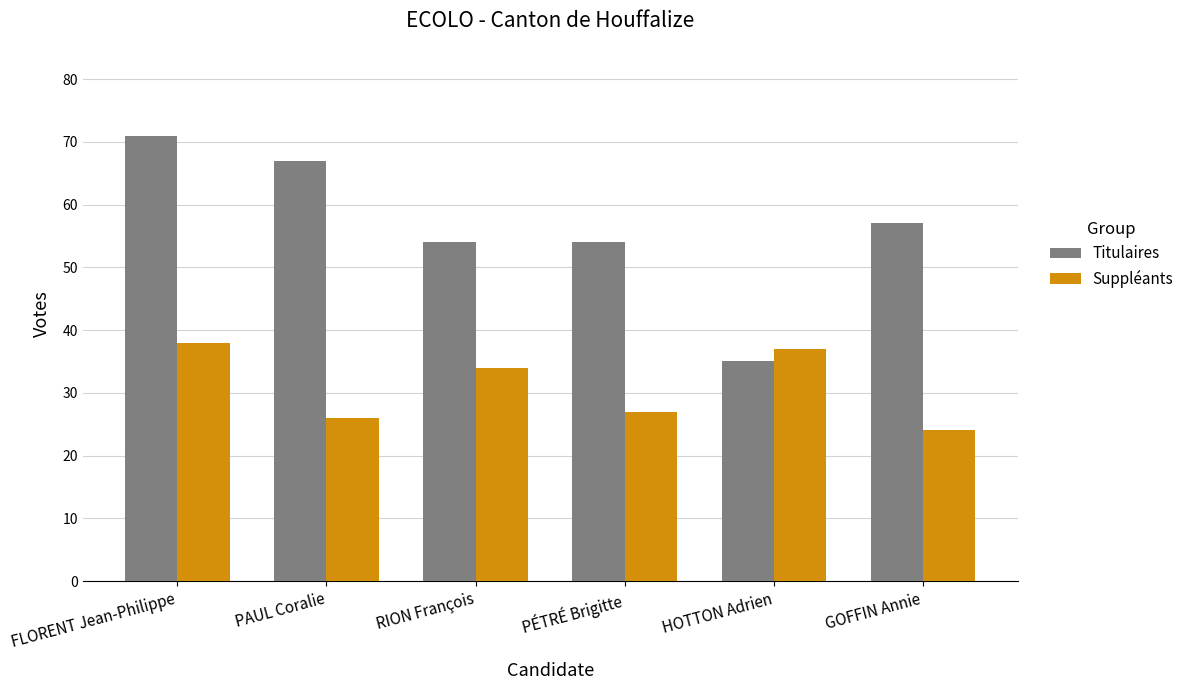

What is the value of the Suppléants bar at the 6th from the left?

24